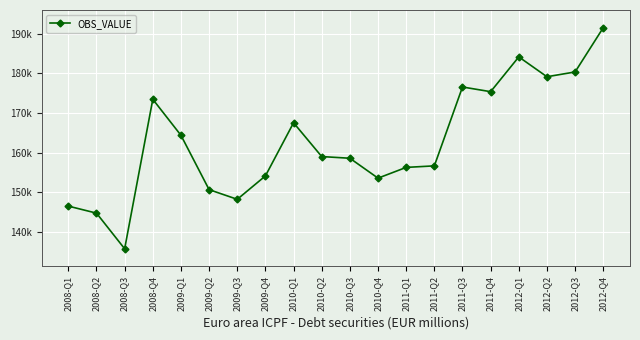

Rank the categories by value from lowest to highest.

2008-Q3, 2008-Q2, 2008-Q1, 2009-Q3, 2009-Q2, 2010-Q4, 2009-Q4, 2011-Q1, 2011-Q2, 2010-Q3, 2010-Q2, 2009-Q1, 2010-Q1, 2008-Q4, 2011-Q4, 2011-Q3, 2012-Q2, 2012-Q3, 2012-Q1, 2012-Q4